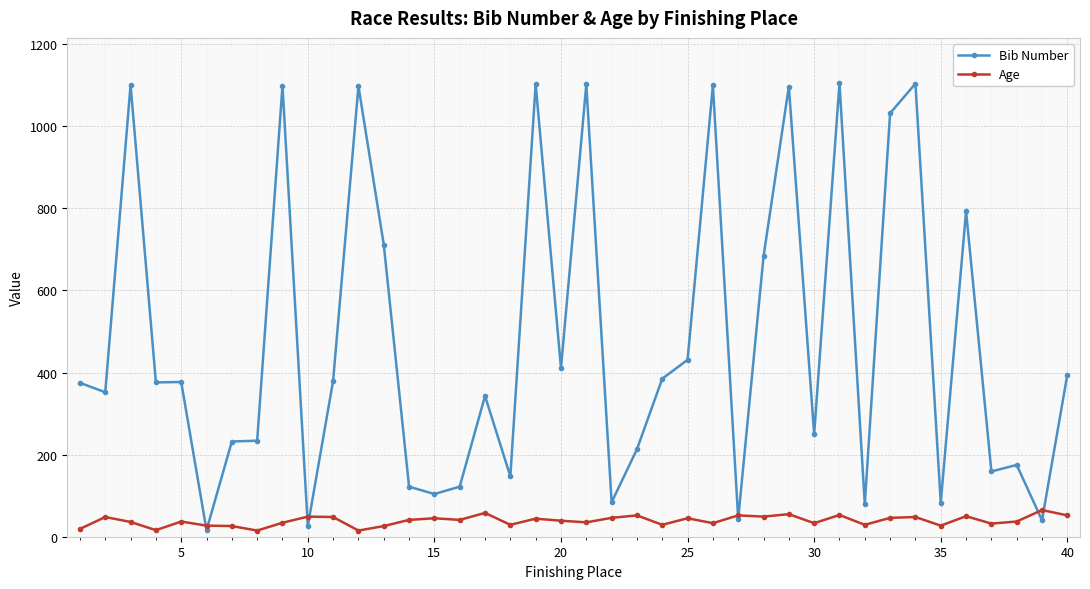

Which series has the widest spread of values?

Bib Number